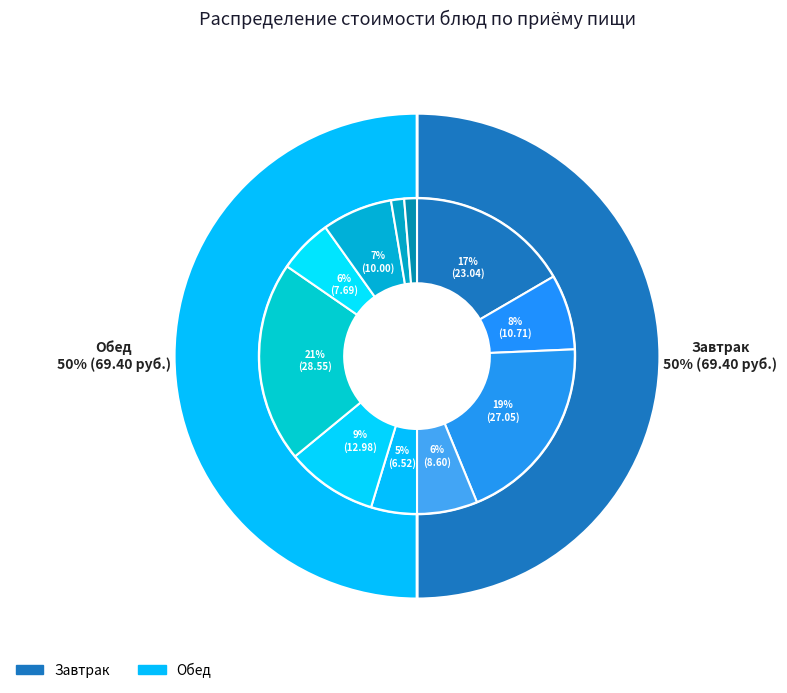

Is there any slice that represents more than half of the pie?

No